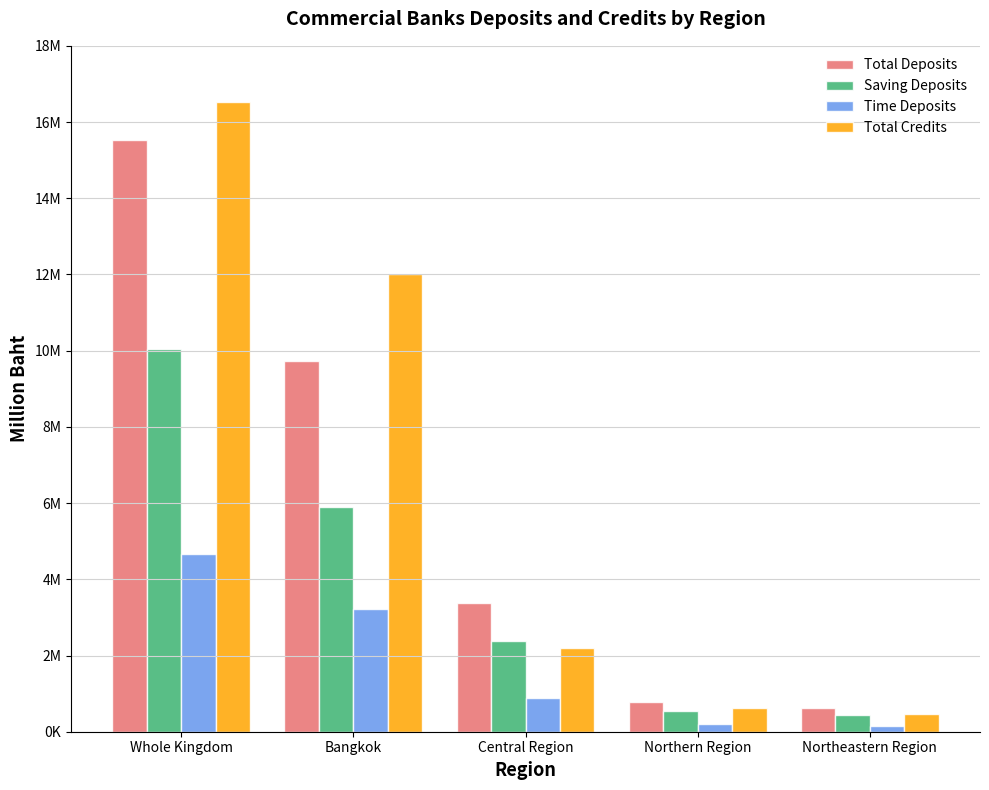

At which category is the sum across all series the highest?

Whole Kingdom